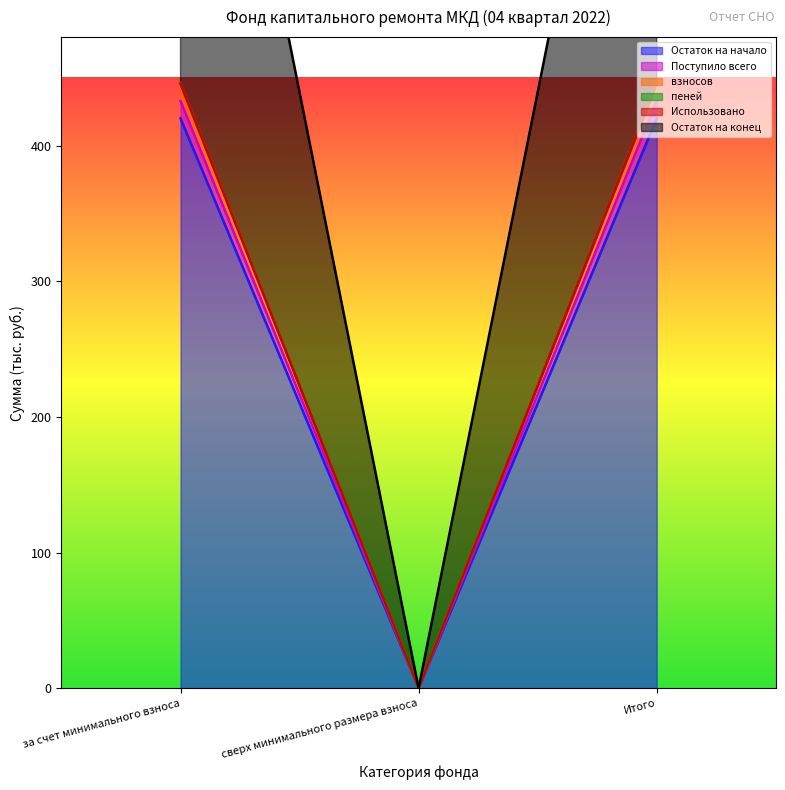

At which label does пеней reach its peak?

за счет минимального взноса